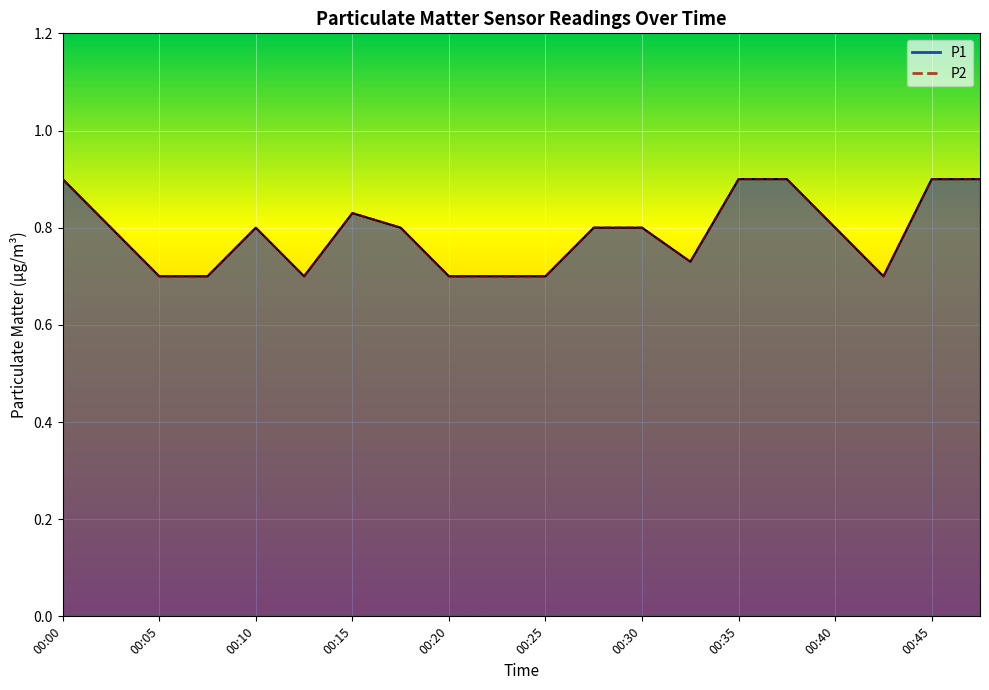

Which series has the largest total across all categories?

P1